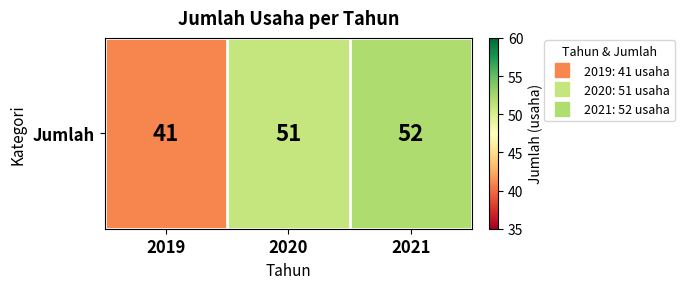

Reading left to right, list all the values displayed in this chart.

2019=41	2020=51	2021=52